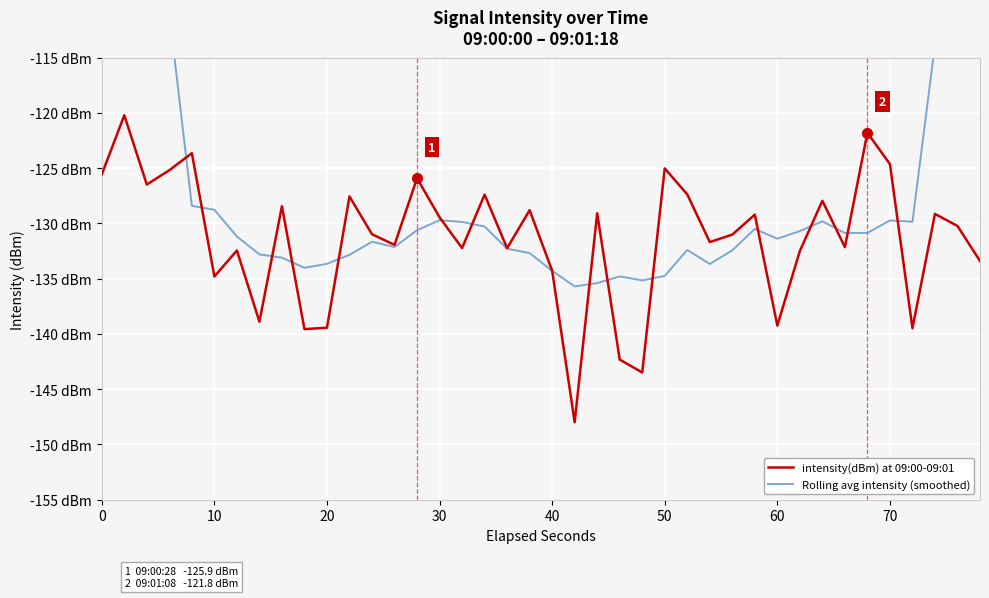

What are all the series names shown in the legend?

intensity(dBm) at 09:00-09:01, Rolling avg intensity (smoothed)